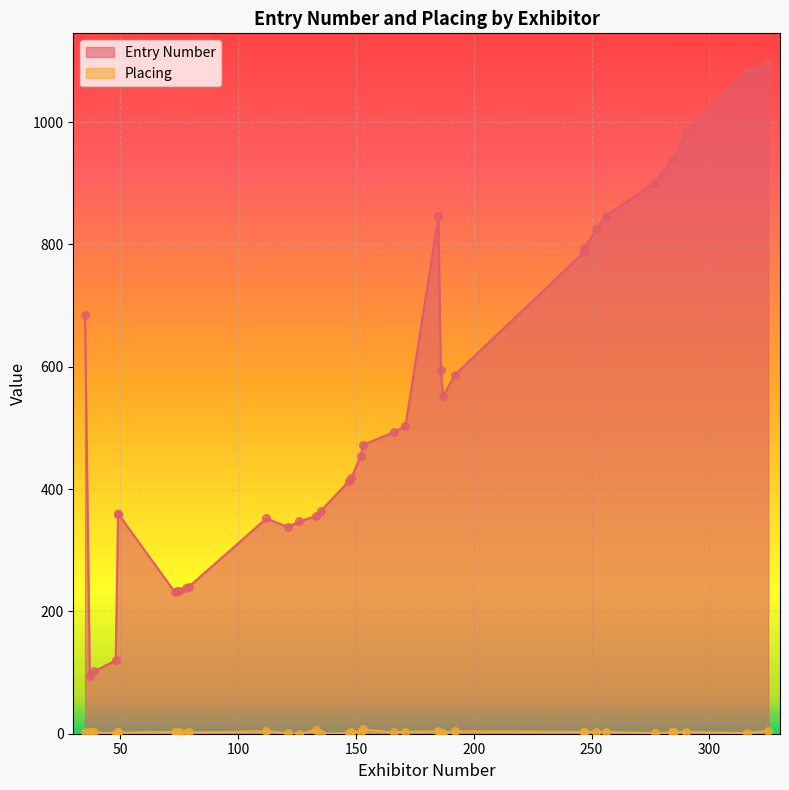

Is the value of Placing at 186 greater than the value of Entry Number at 135?

No